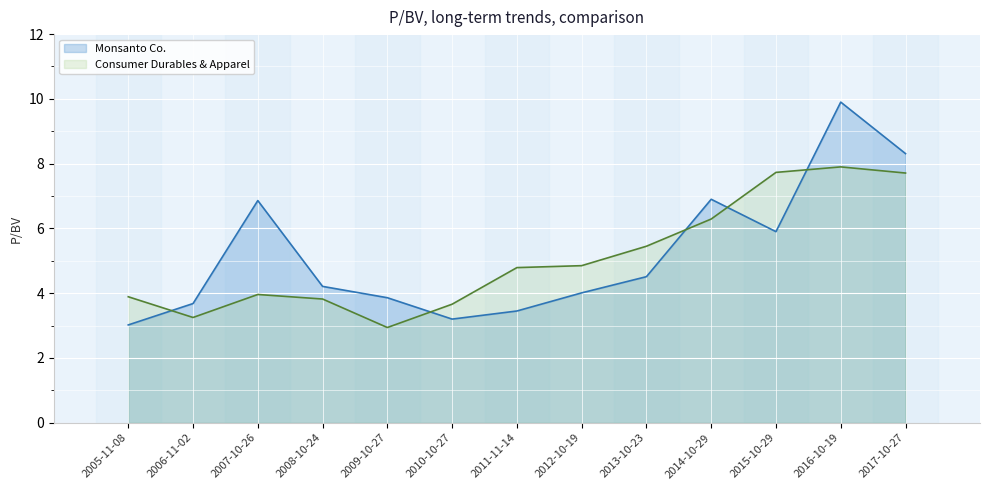

What is the difference between the maximum and minimum values in the Monsanto Co. series?

6.9